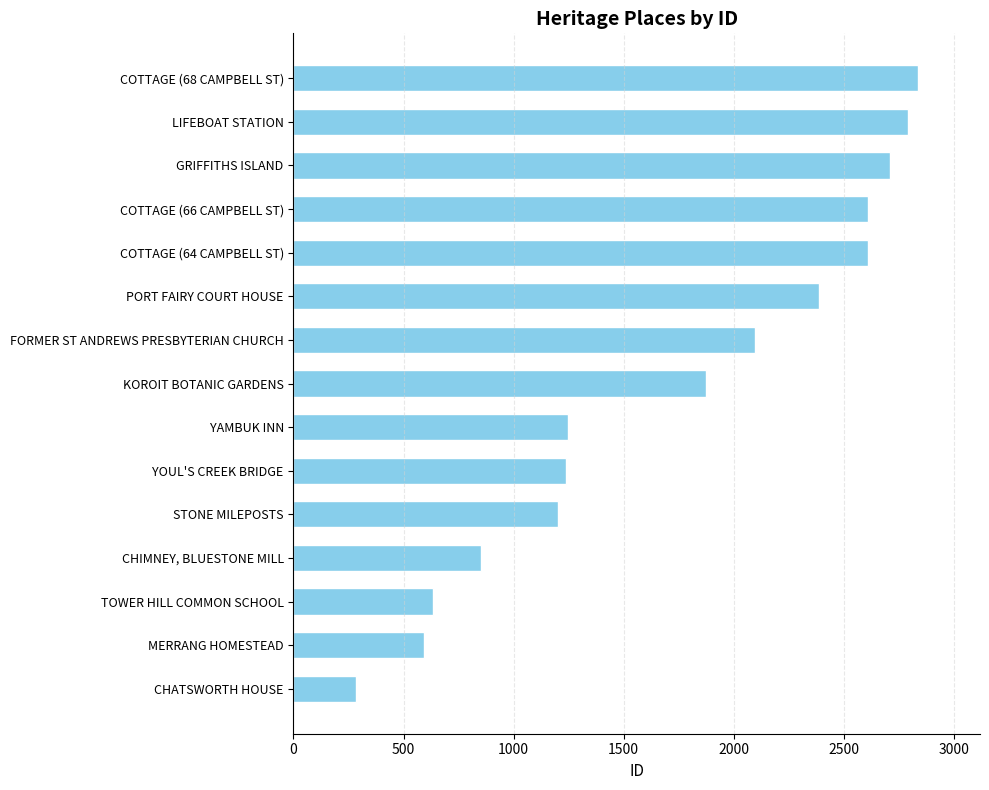

Rank the categories by value from lowest to highest.

CHATSWORTH HOUSE, MERRANG HOMESTEAD, TOWER HILL COMMON SCHOOL, CHIMNEY, BLUESTONE MILL, STONE MILEPOSTS, YOUL'S CREEK BRIDGE, YAMBUK INN, KOROIT BOTANIC GARDENS, FORMER ST ANDREWS PRESBYTERIAN CHURCH, PORT FAIRY COURT HOUSE, COTTAGE (64 CAMPBELL ST), COTTAGE (66 CAMPBELL ST), GRIFFITHS ISLAND, LIFEBOAT STATION, COTTAGE (68 CAMPBELL ST)